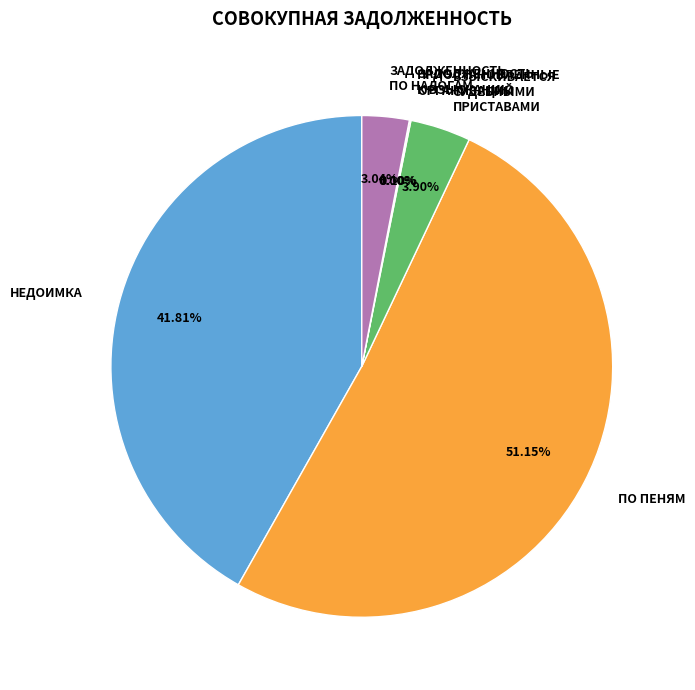

Is the sum of ЗАДОЛЖЕННОСТЬ ПО НАЛОГАМ and НЕДОИМКА greater than half?

No